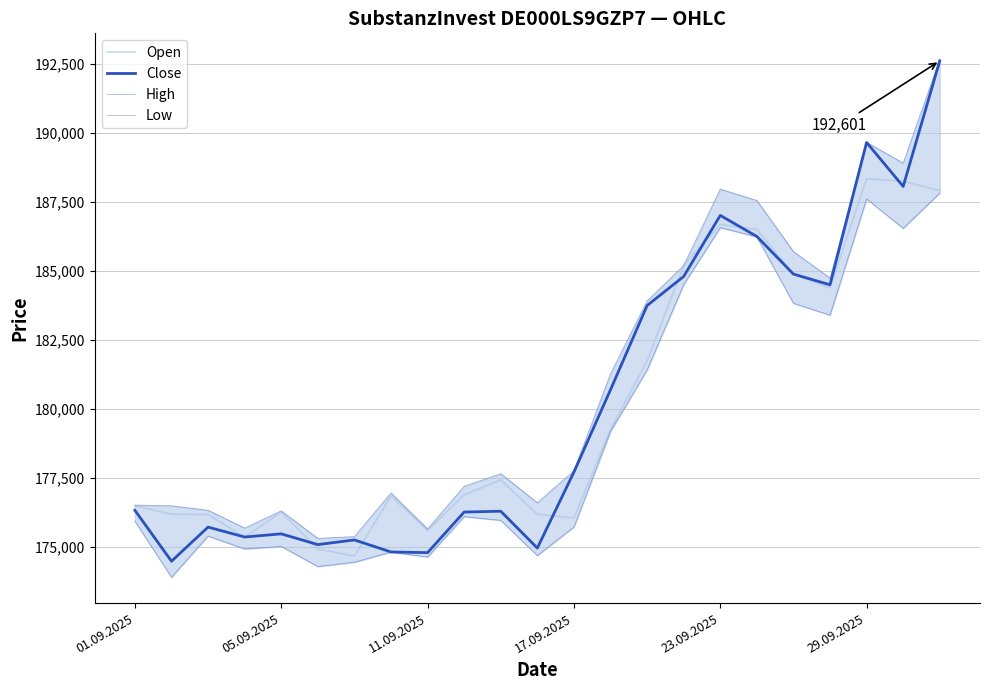

What is the spread (max minus min) of values at 21?

2365